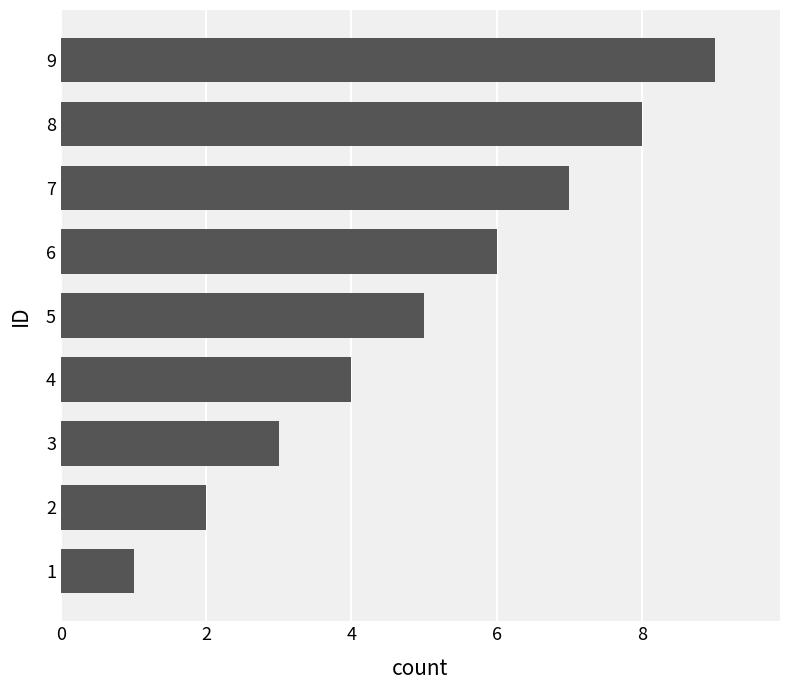

How many data points does each series have?

9